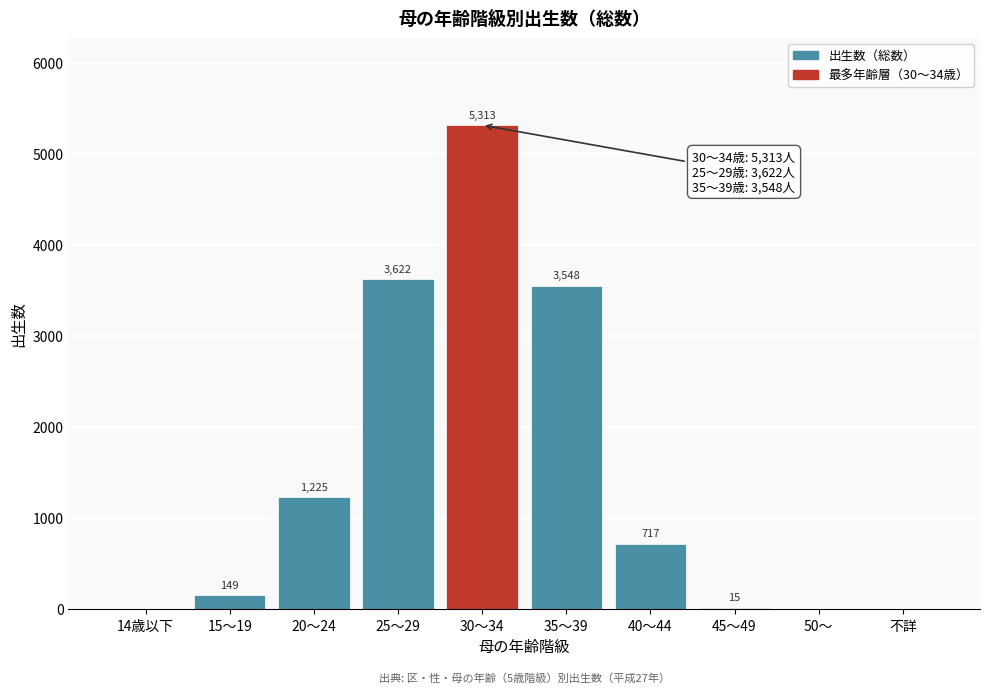

Reading left to right, list all the values displayed in this chart.

14歳以下=0	15～19=149	20～24=1225	25～29=3622	30～34=5313	35～39=3548	40～44=717	45～49=15	50～=0	不詳=0